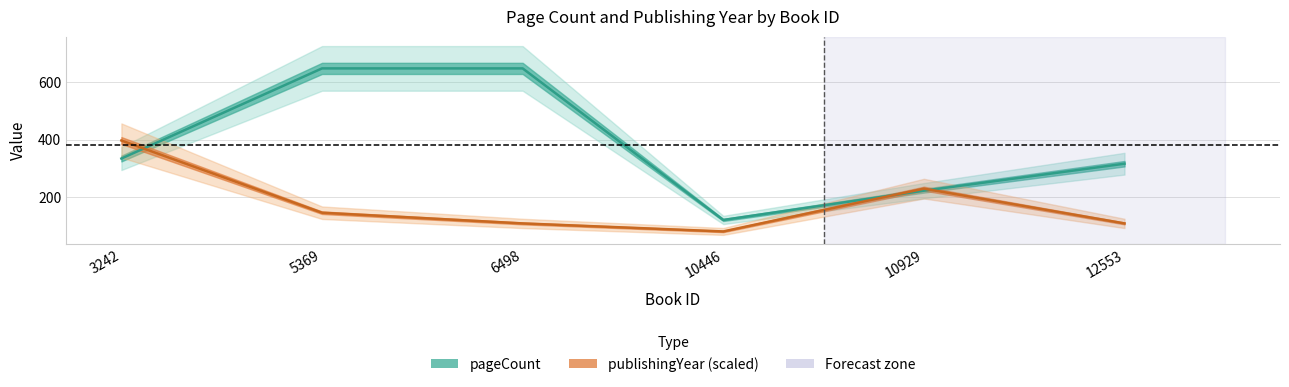

The publishingYear series shows 57.1 at 5369. True or false?

False